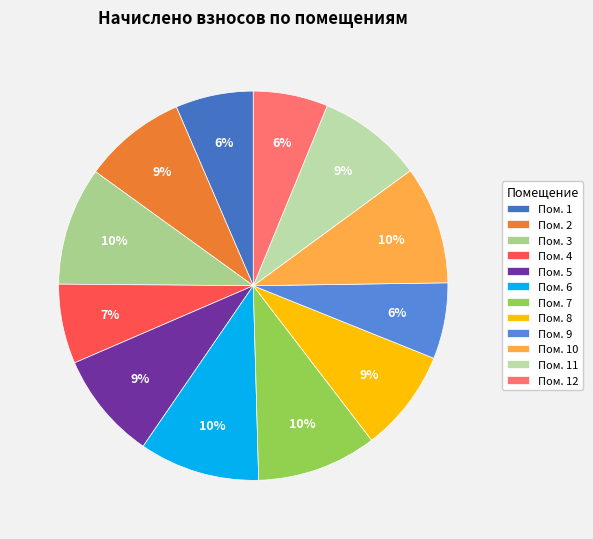

Count the number of slices in the pie.

12